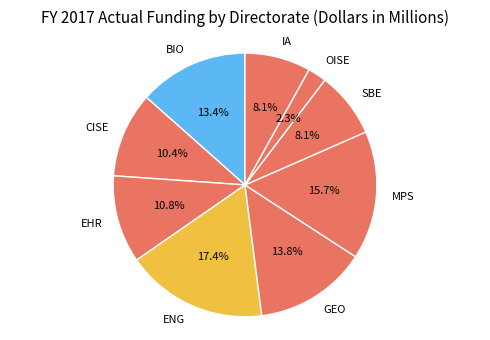

Which category has the biggest portion of the pie?

ENG